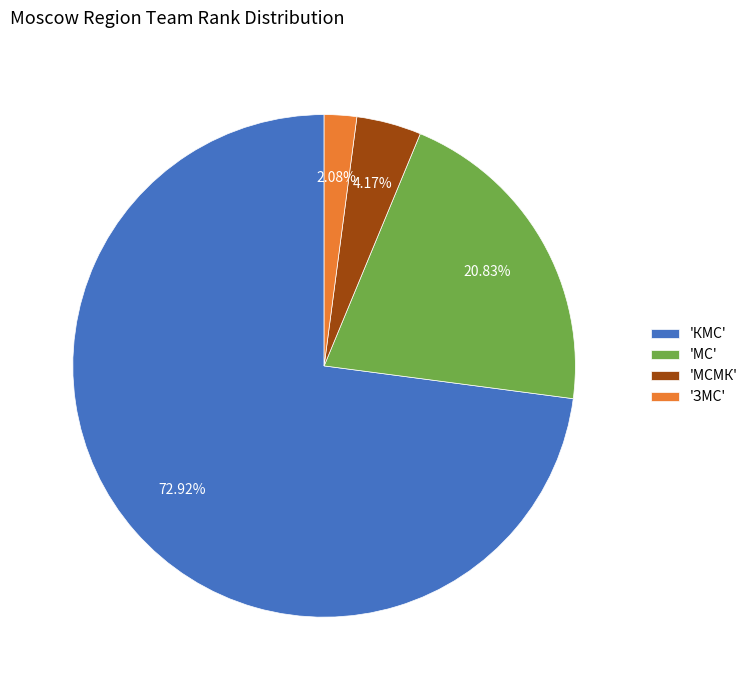

Which category has the biggest portion of the pie?

'КМС'